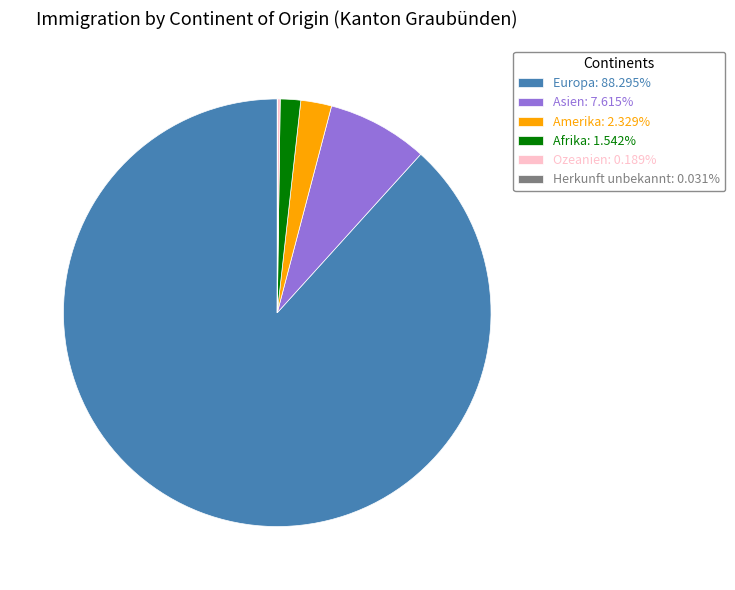

Combined, do Asien: 7.615% and Europa: 88.295% account for over 50%?

Yes